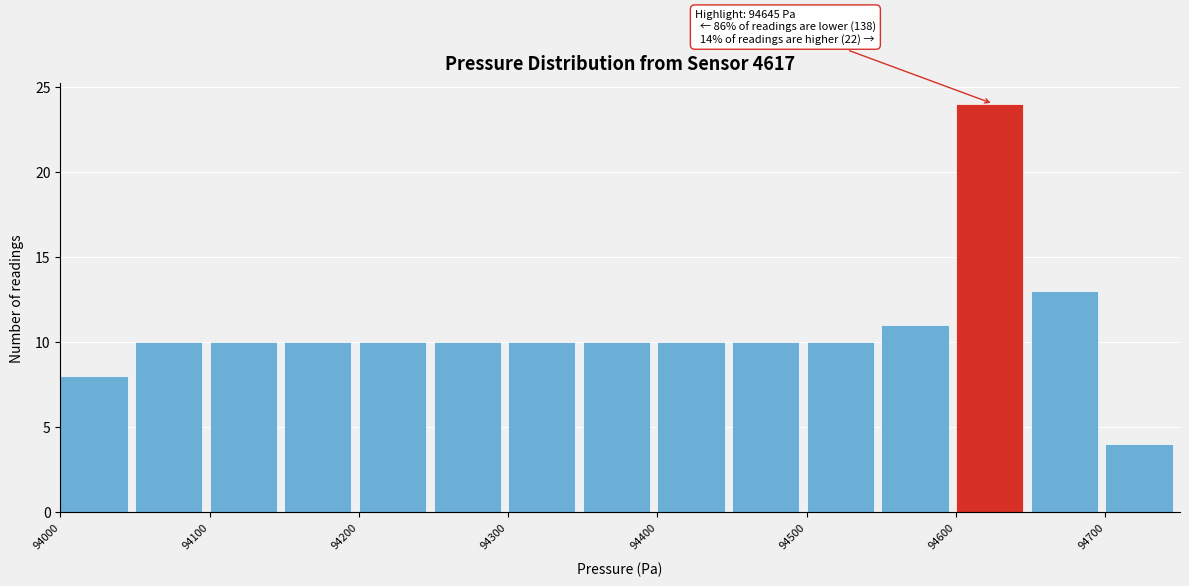

Over which range of the x-axis is the bar tallest?

94600 to 94650